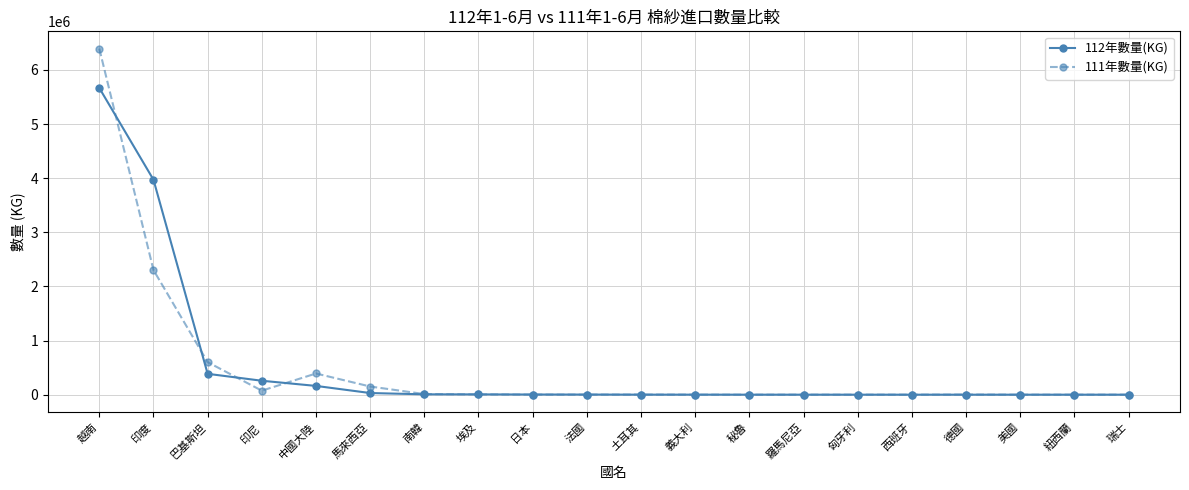

At how many categories does at least one series exceed 5291296?

1